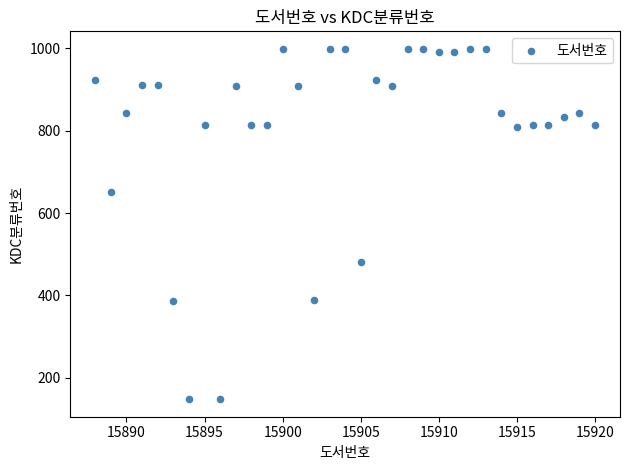

What is the range of X values (max minus min)?

32.0